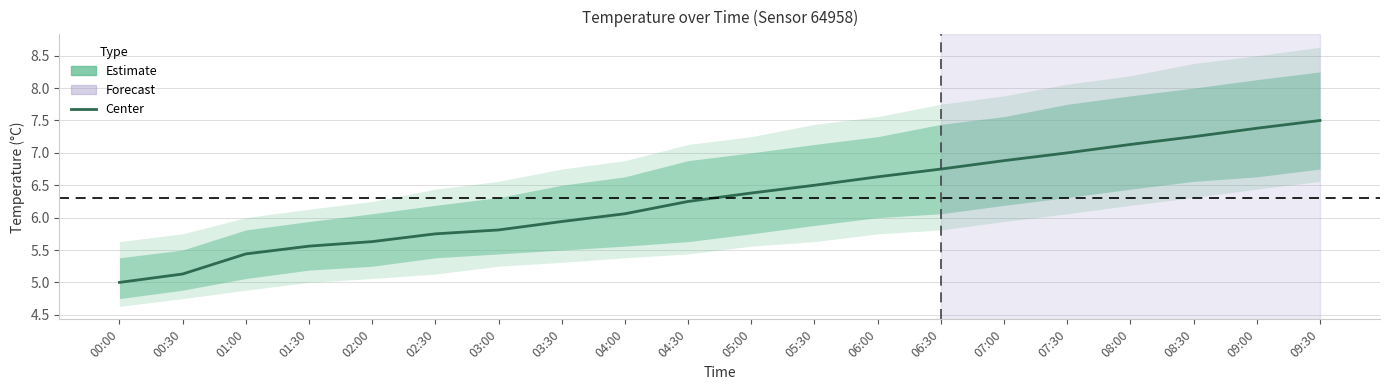

What is the maximum value shown in the chart?

7.5